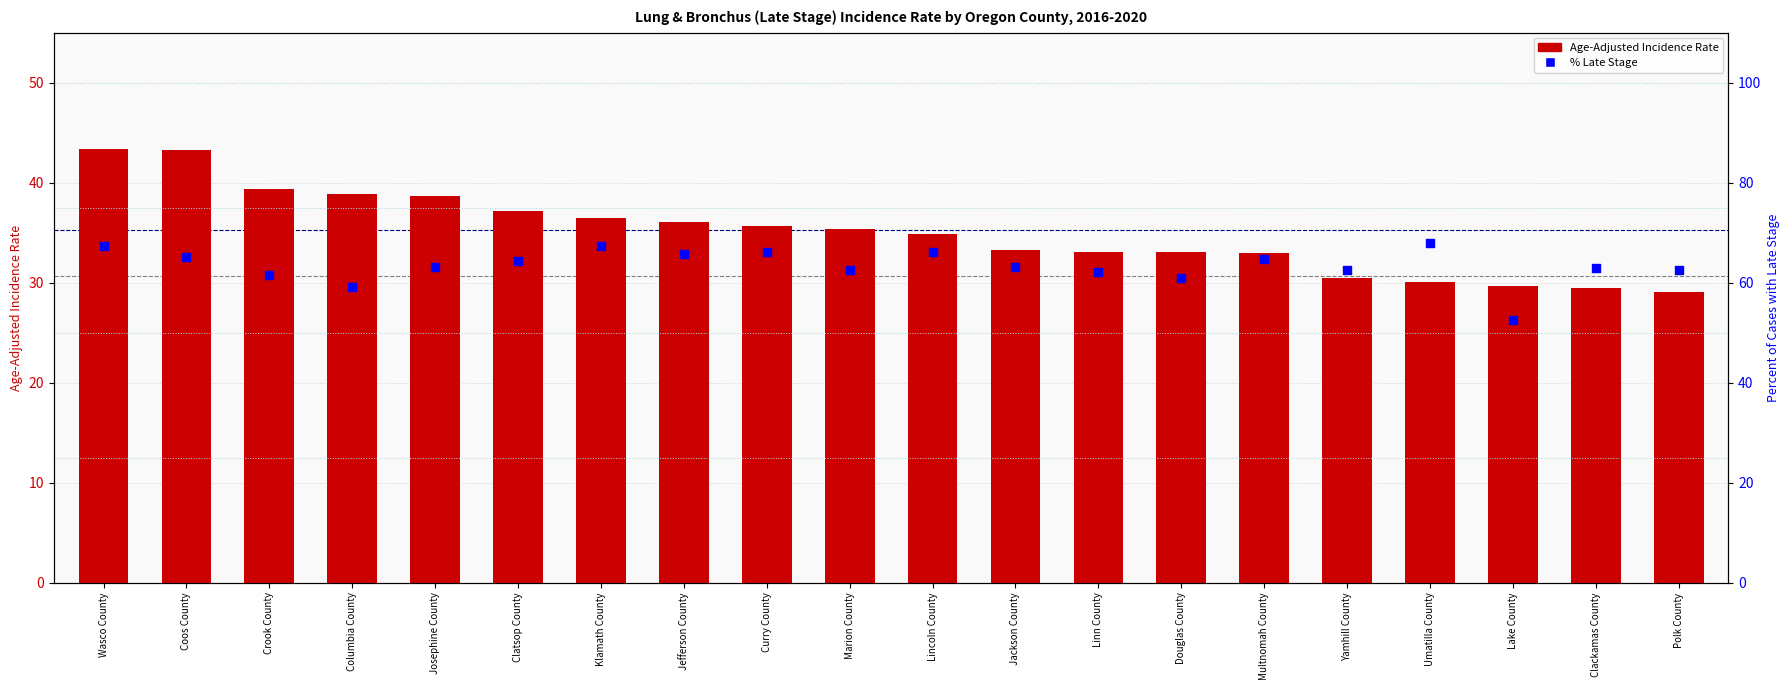

Which series has the widest spread of Y values?

Percent of Cases with Late Stage